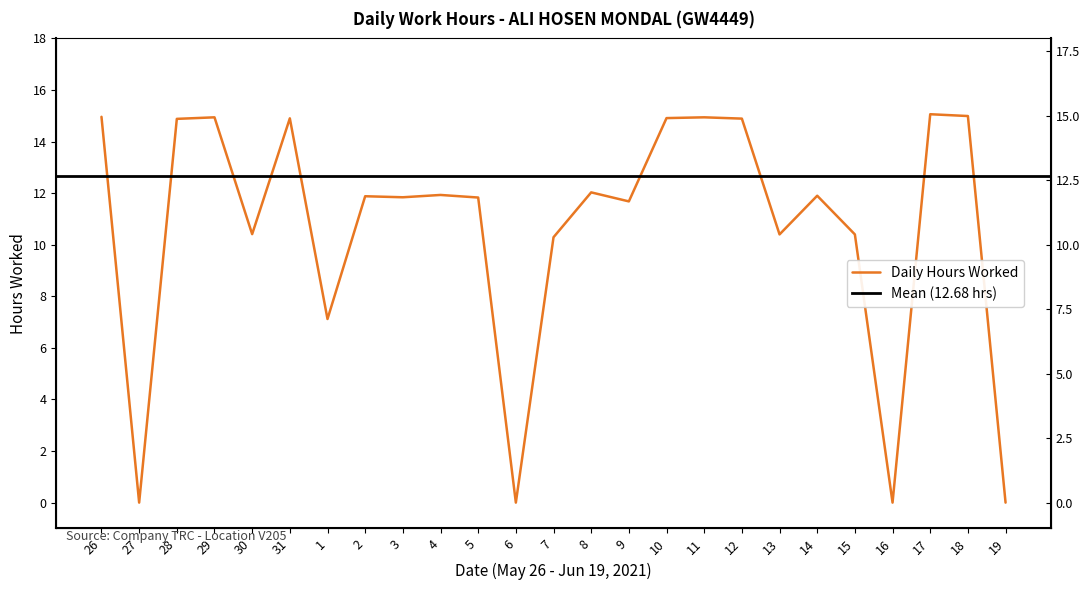

Is this an area chart (filled region under the line)?

No